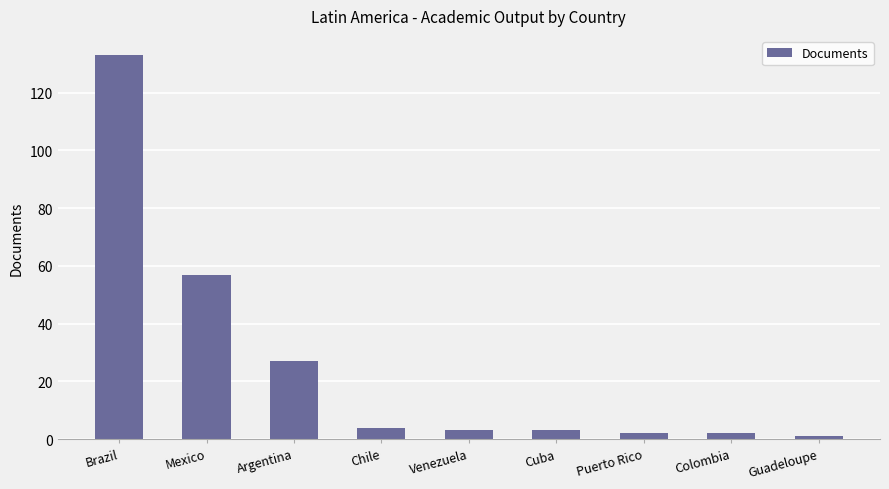

True or false: the data shows 133 at Brazil.

True